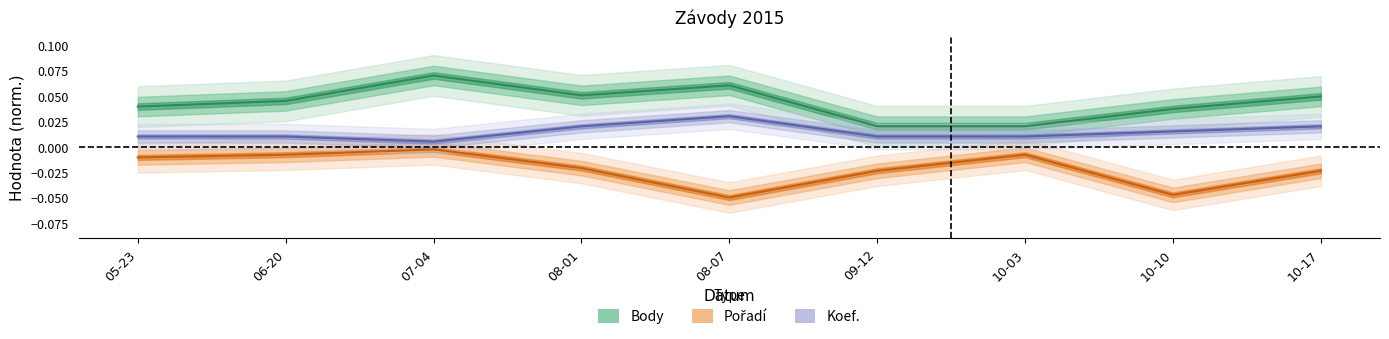

The Body series shows 0.0 at 06-20. True or false?

True